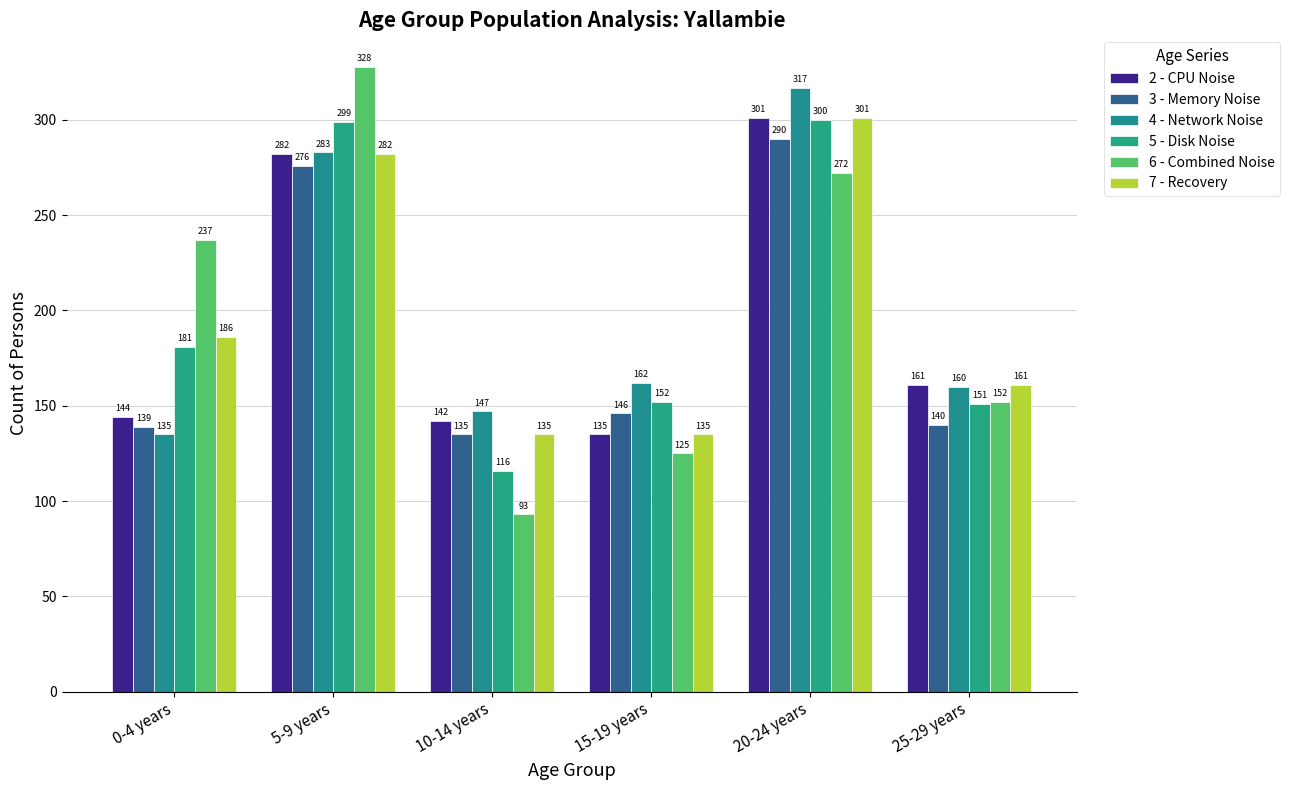

Count the 6 - Combined Noise values in the range 125 to 272.

4